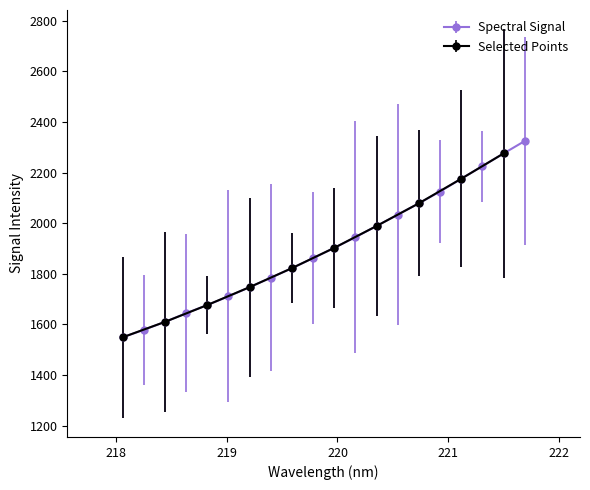

What is the label of the 2nd point from the left?

218.2508